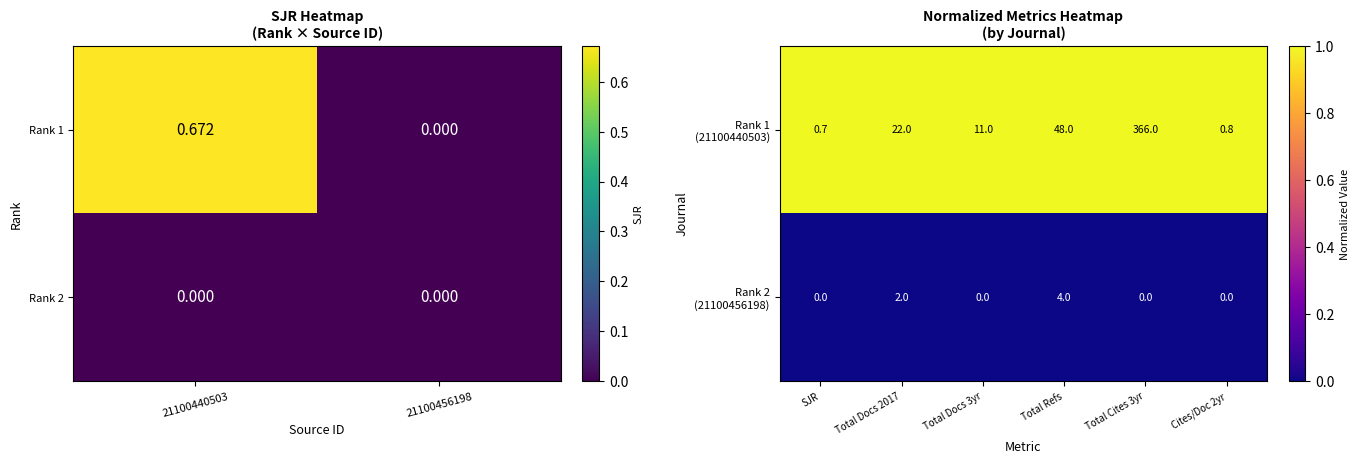

Is the value of Rank 2 at 21100440503 greater than the value of Rank 1 at 21100440503?

No